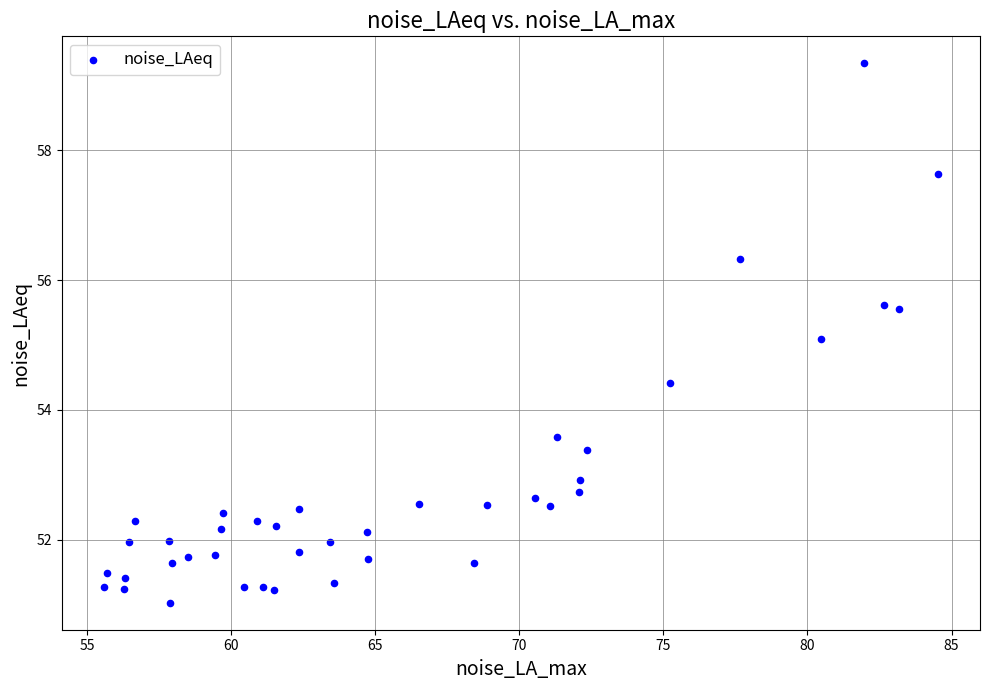

What is the range of X values (max minus min)?

29.0